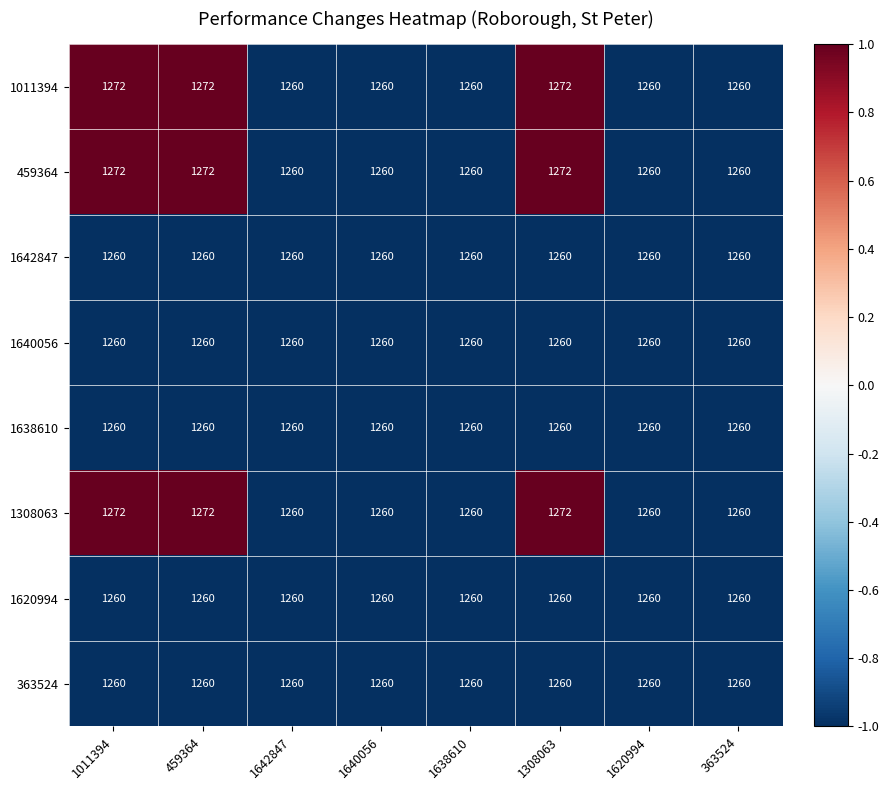

What is the approximate value of 459364 at 1642847?

1260